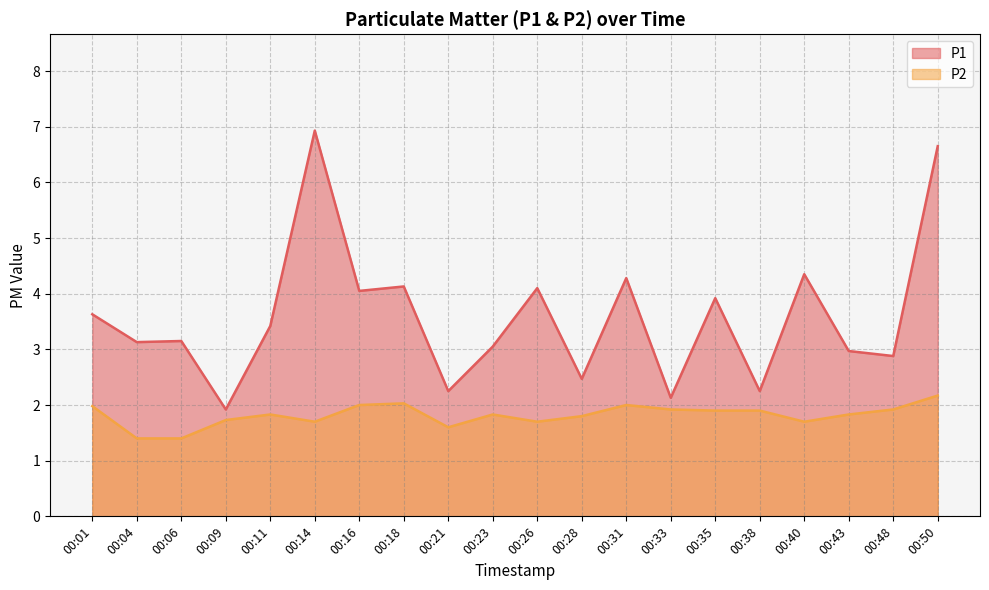

Which series has the widest spread of values?

P1